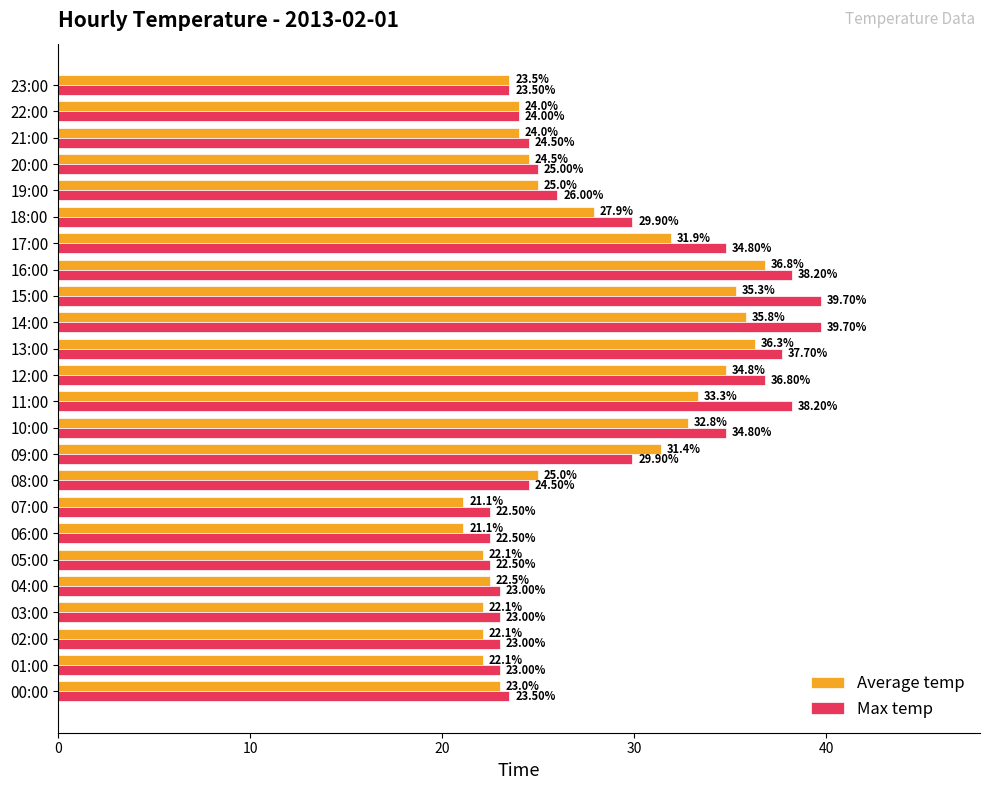

How many data points does each series have?

24